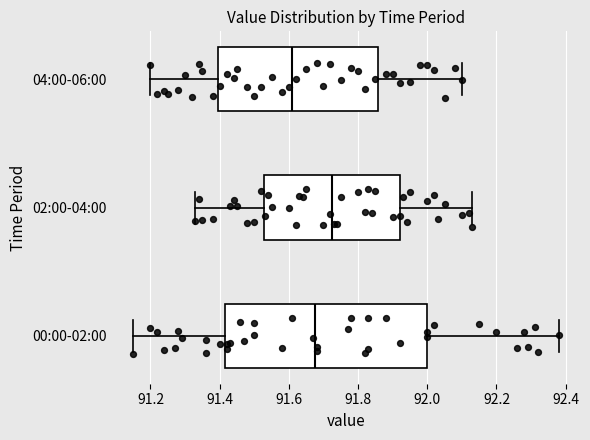

Reading bottom to top, transcribe this box plot: for each box, give where its median line is, the range the box spans, and where its two whiskers end, as read against the x-axis. The values are not printed on the chart, so give them approximately, as read against the axis.

00:00-02:00: median 91.68, box 91.42 to 92.00, whiskers 91.16 to 92.38
02:00-04:00: median 91.72, box 91.52 to 91.92, whiskers 91.34 to 92.14
04:00-06:00: median 91.62, box 91.40 to 91.86, whiskers 91.20 to 92.10